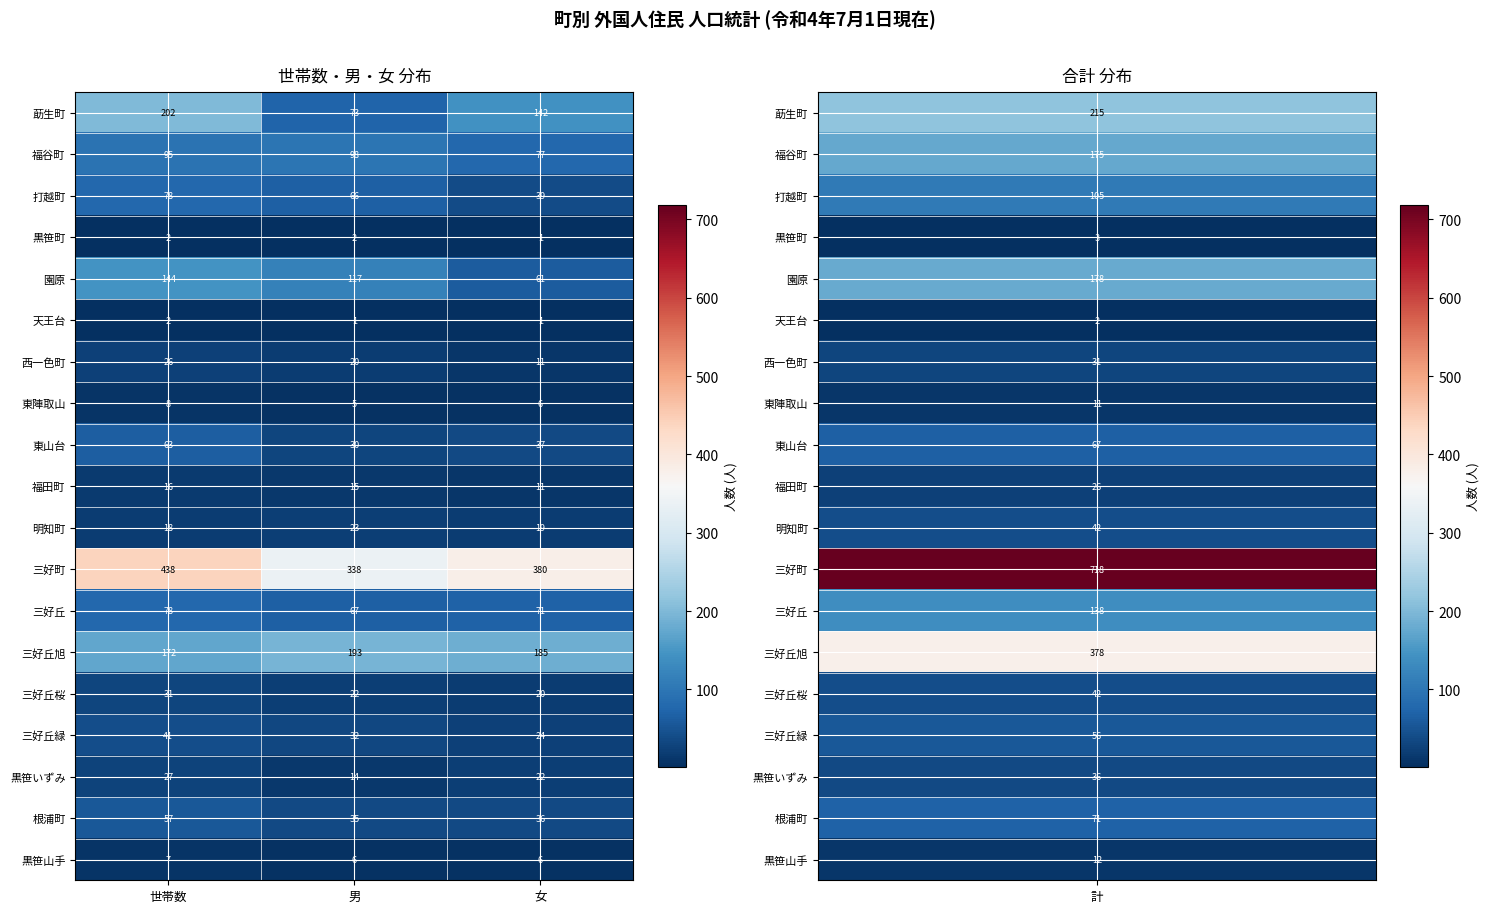

At how many categories does at least one series exceed 9?

3